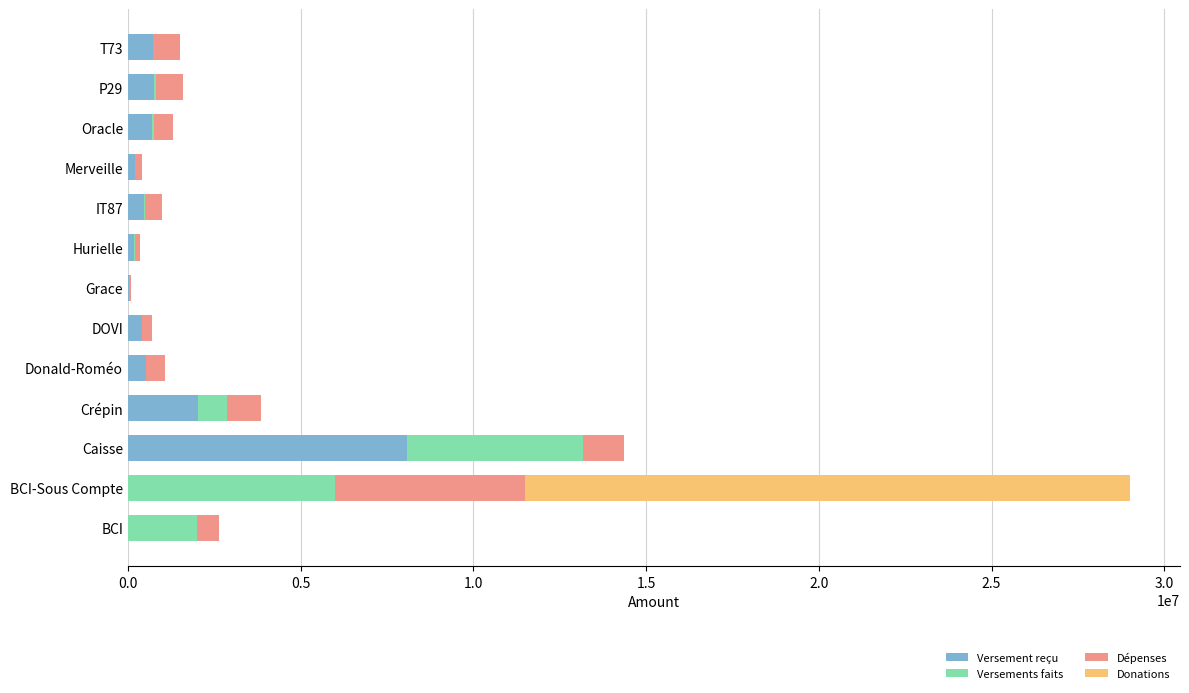

At which category is the sum across all series the highest?

BCI-Sous Compte